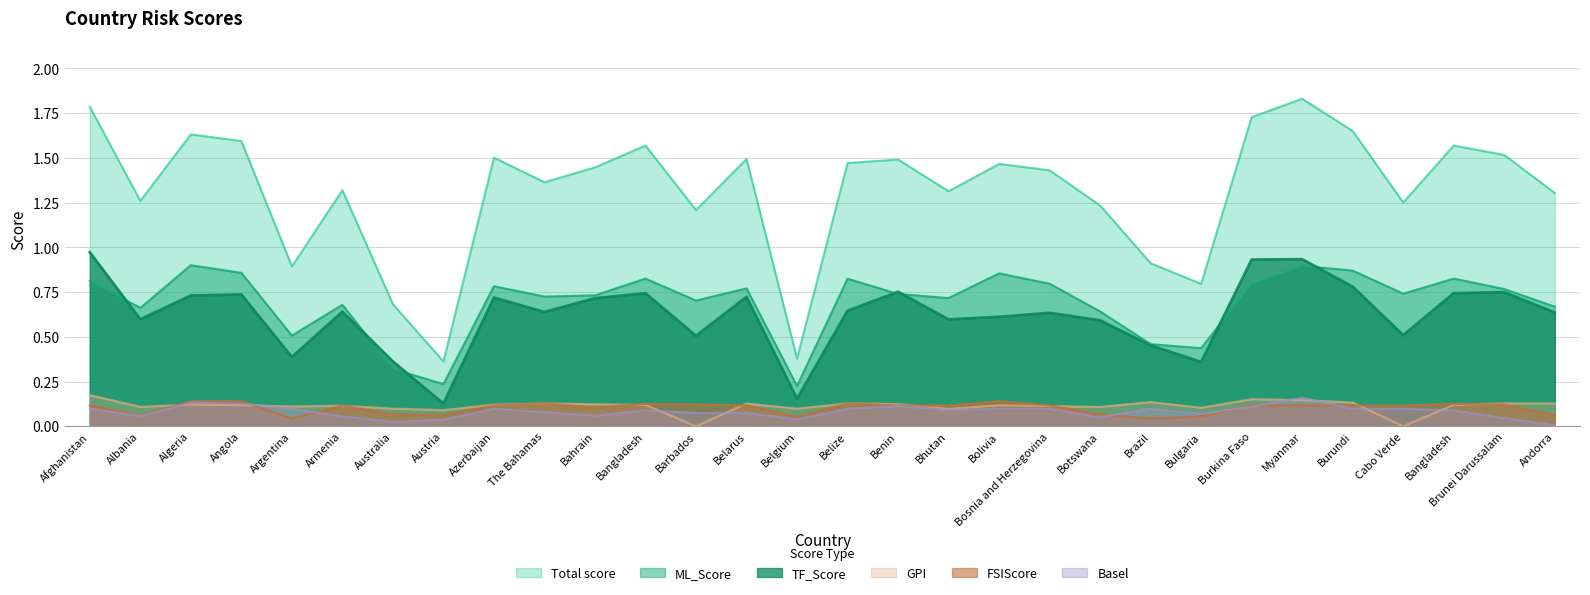

True or false: GPI and TF_Score intersect in this chart.

False